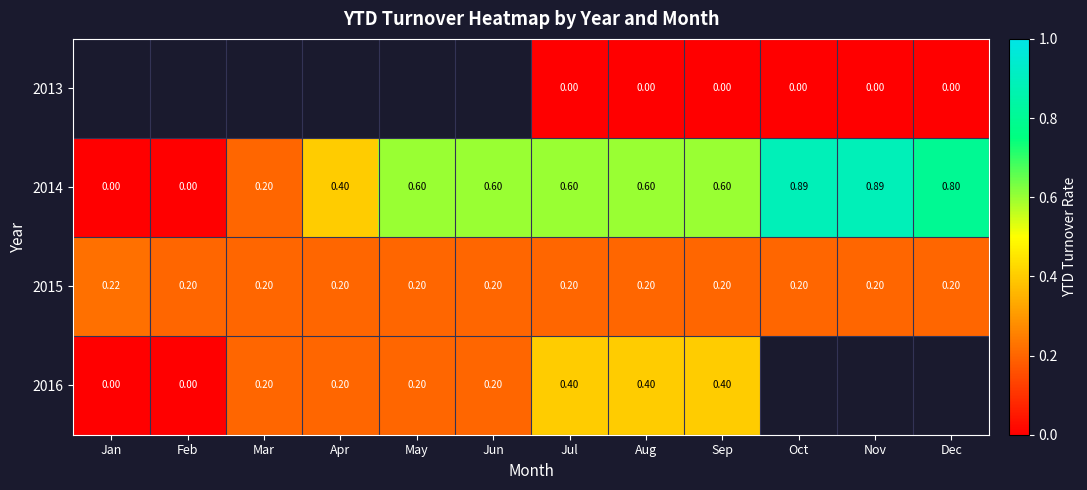

Which category has the highest value in the 2015 series?

Jan